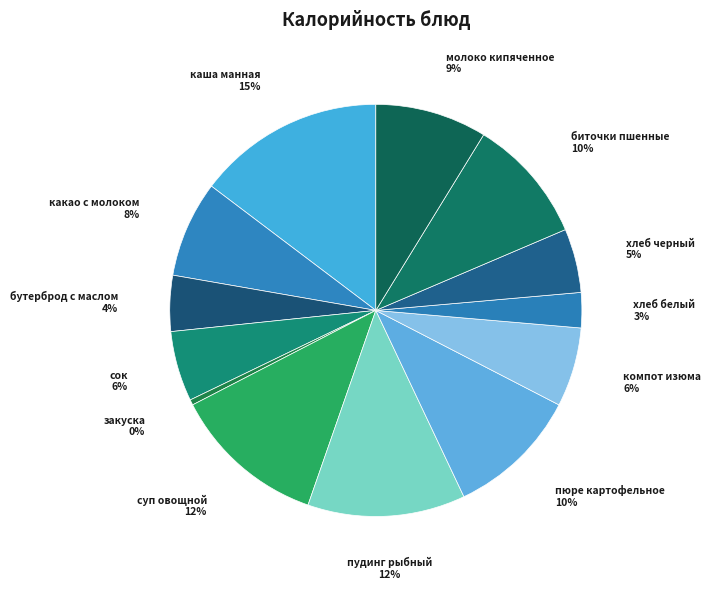

How many segments does this pie chart have?

13